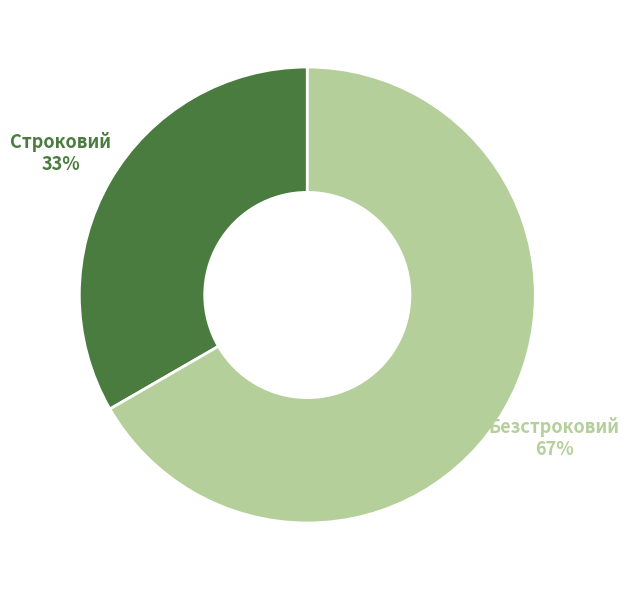

Does any single category account for the majority?

Yes